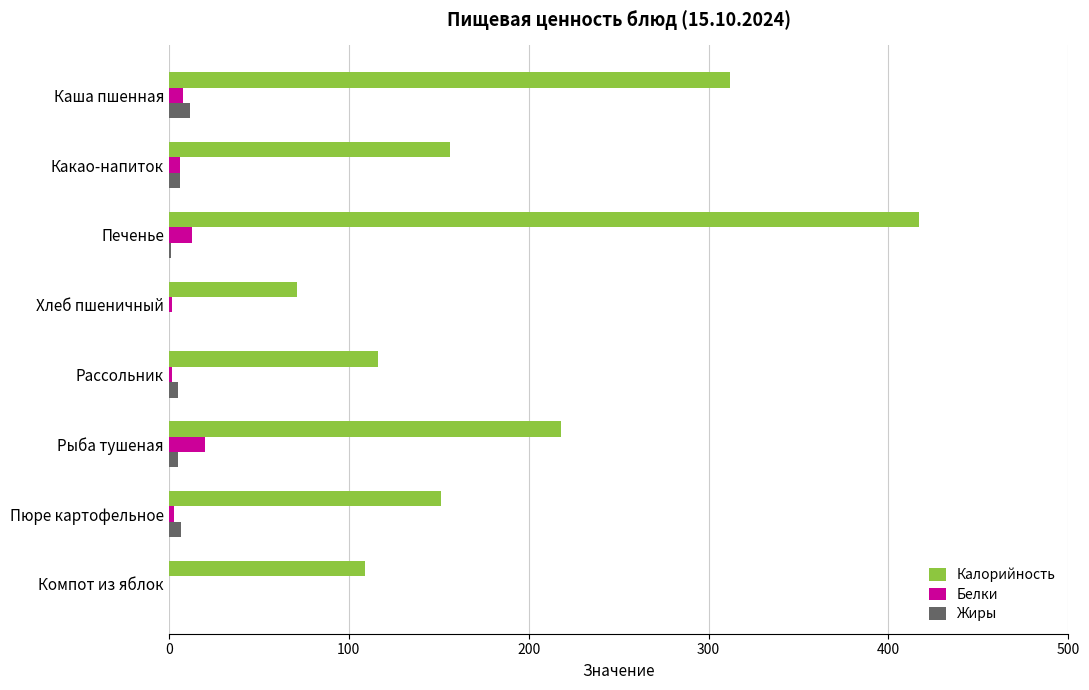

At which category does the chart reach its peak across all series?

Печенье